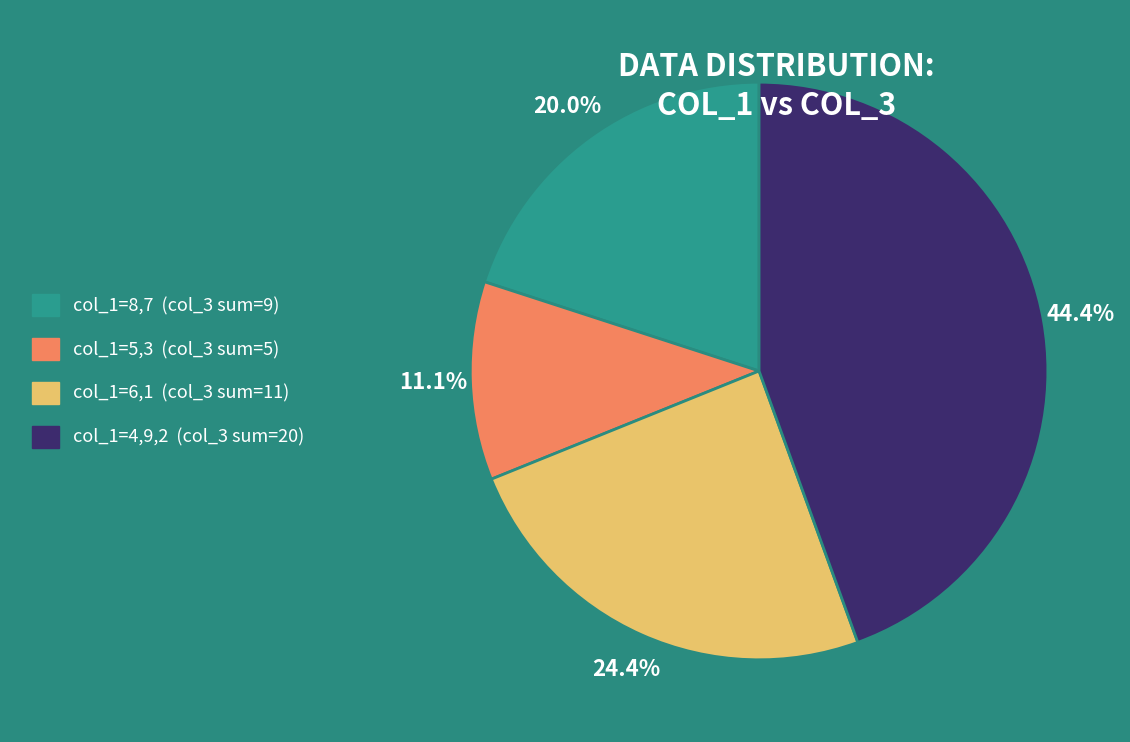

Count the number of slices in the pie.

4